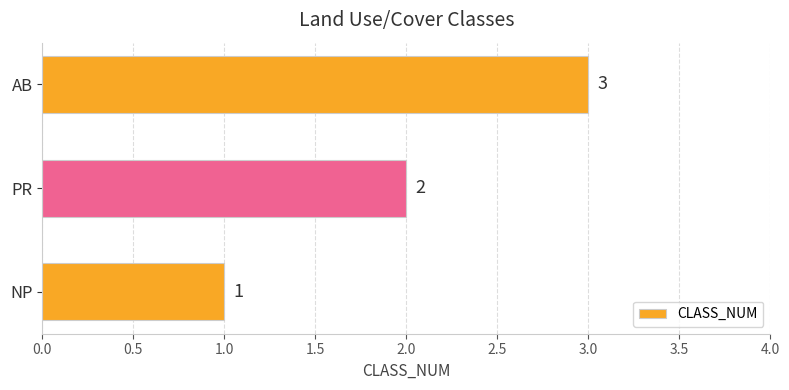

Count the values in the range 1 to 3.

3